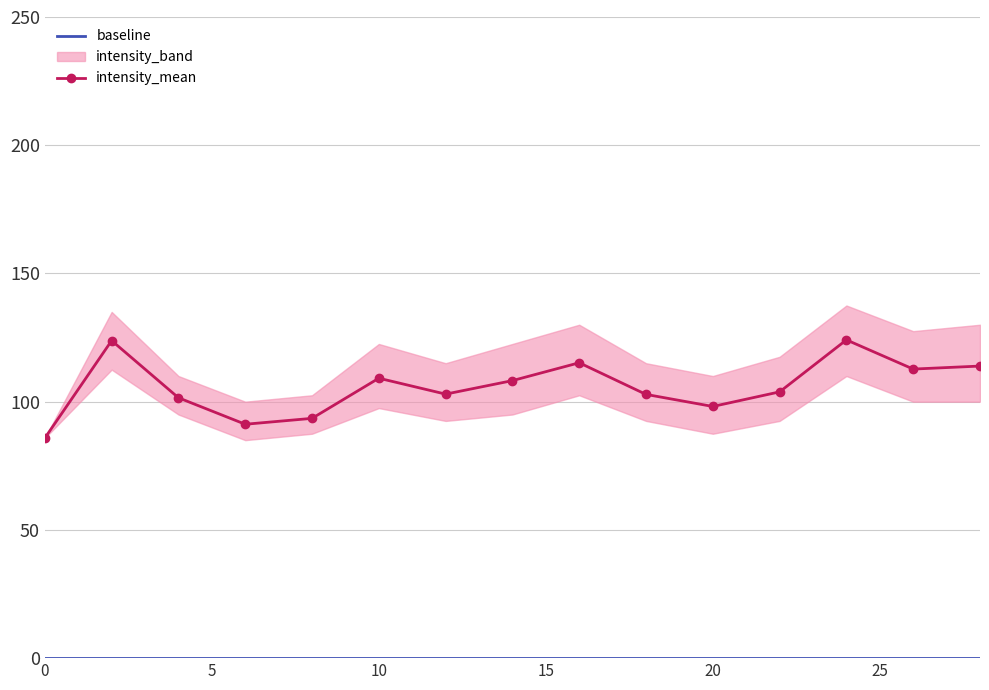

What is the spread (max minus min) of values at 25?

109.2